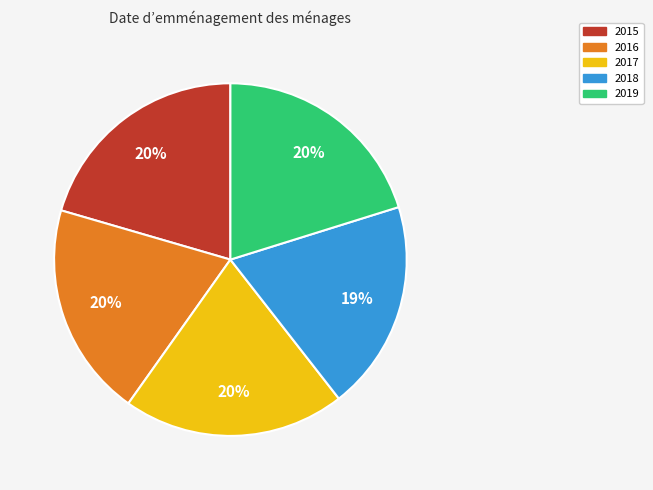

Does 2015 represent more than half of the total?

No